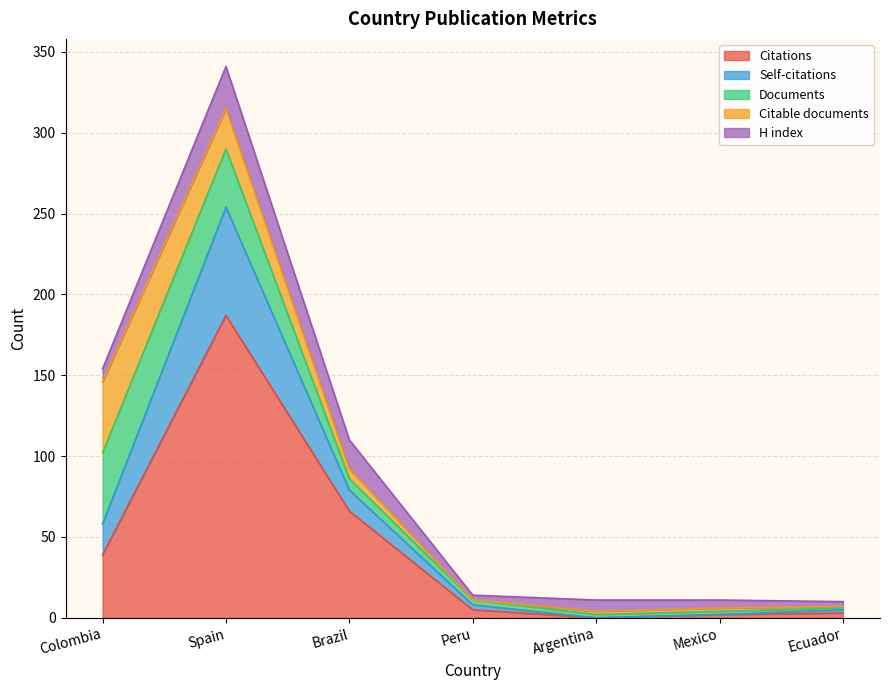

How many interior local peaks does the Citations series have?

1